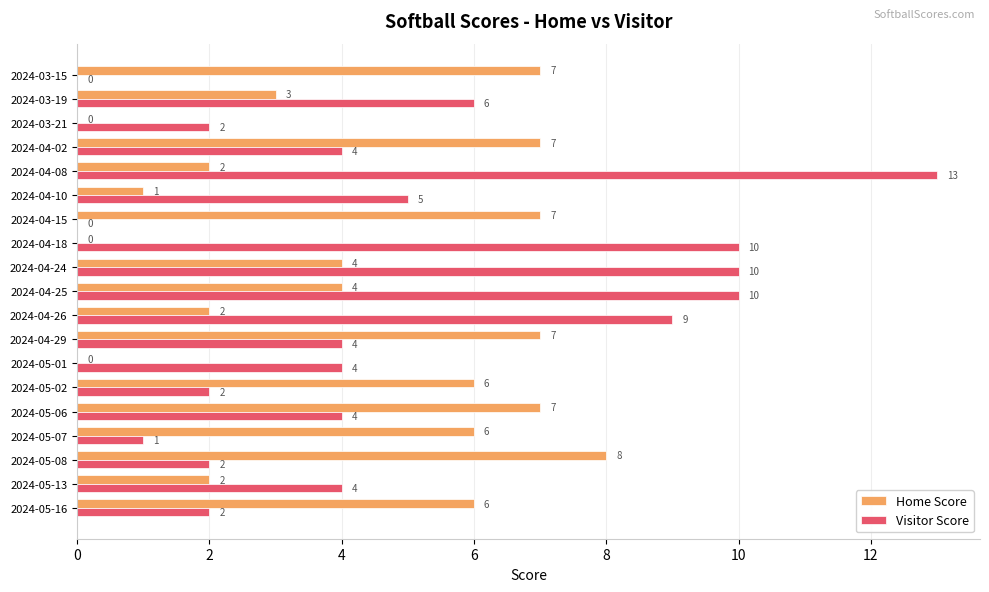

How many positive values does the Home Score series have?

16